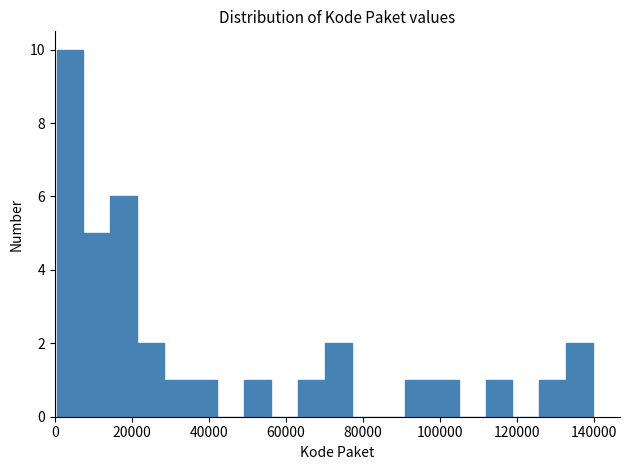

Around what value on the x-axis is the tallest bar? Give the approximate position of its centre, as read against the axis.

4000